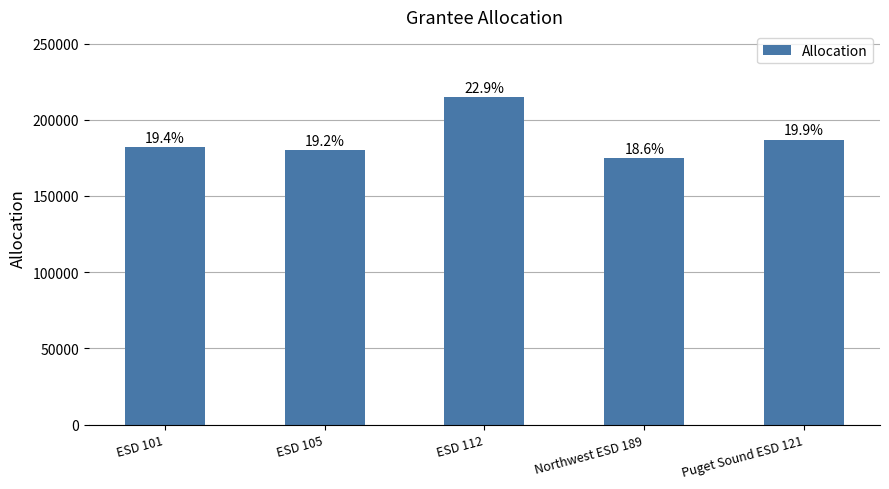

Rank the categories by value from highest to lowest.

ESD 112, Puget Sound ESD 121, ESD 101, ESD 105, Northwest ESD 189